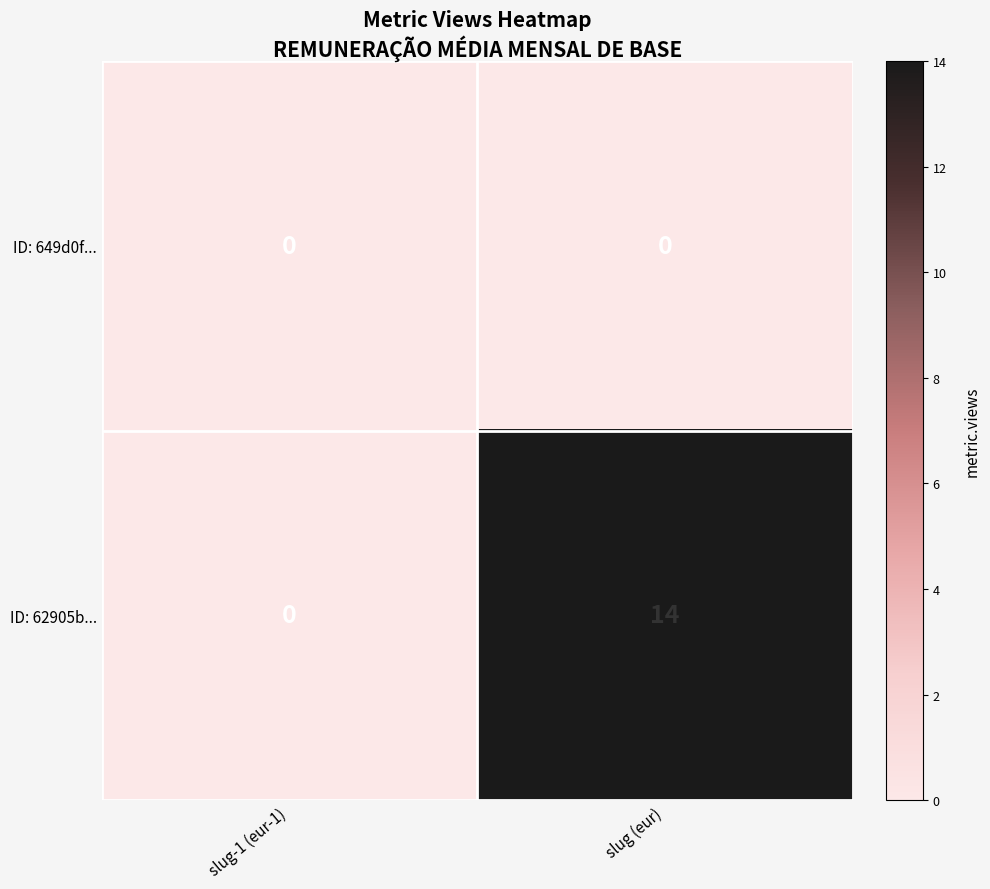

Reading right to left, list all the values displayed in this chart.

ID: 649d0f...: 0	0
ID: 62905b...: 14	0